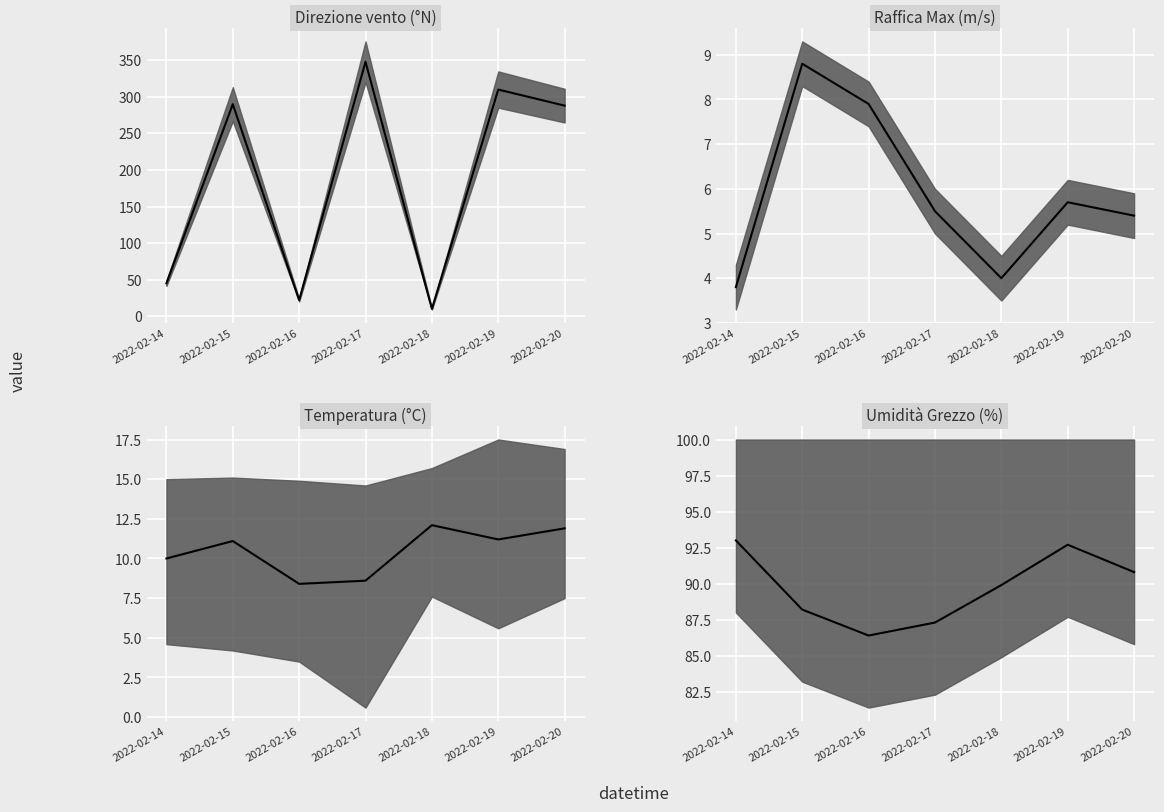

Which has a higher value, 2022-02-19 or 2022-02-16?

2022-02-19